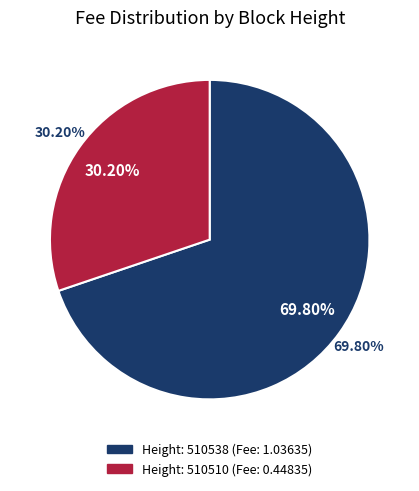

What percentage is NOT represented by 510510?

69.8%